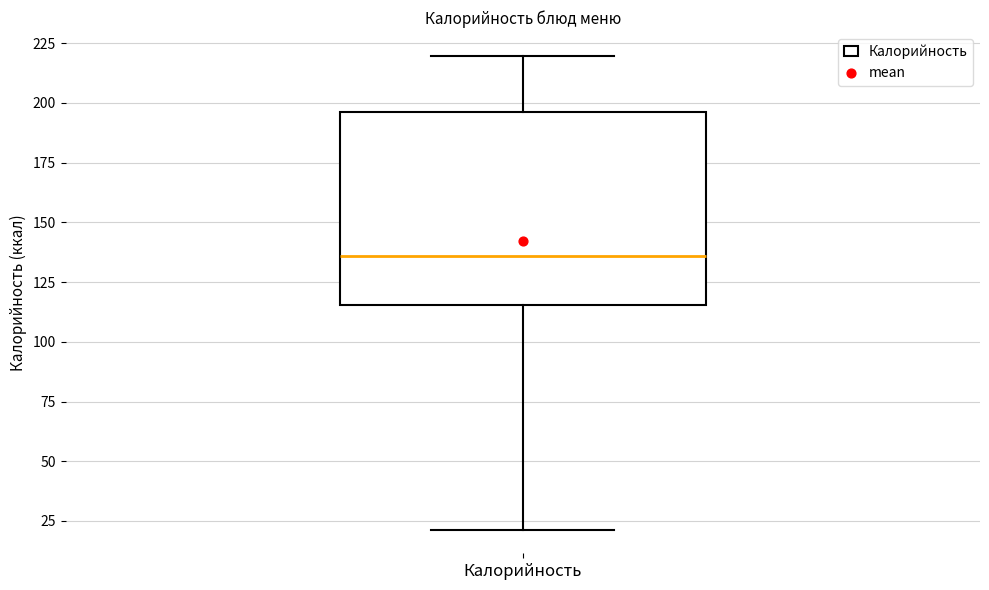

Read this box plot against the y-axis: the position of the median line, the range covered by the box, and the ends of both whiskers. The values are not printed on the chart, so give them approximately, as read against the axis.

median 135, box 115 to 195, whiskers 20 to 220